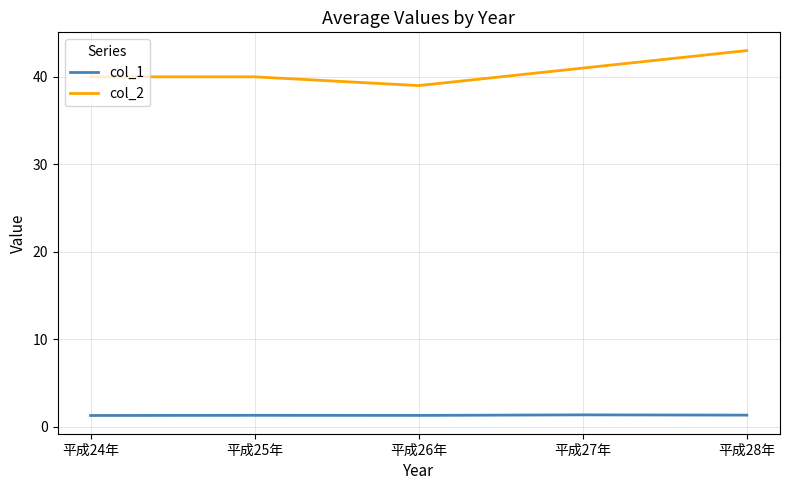

What is the average value of the col_2 series?

40.6